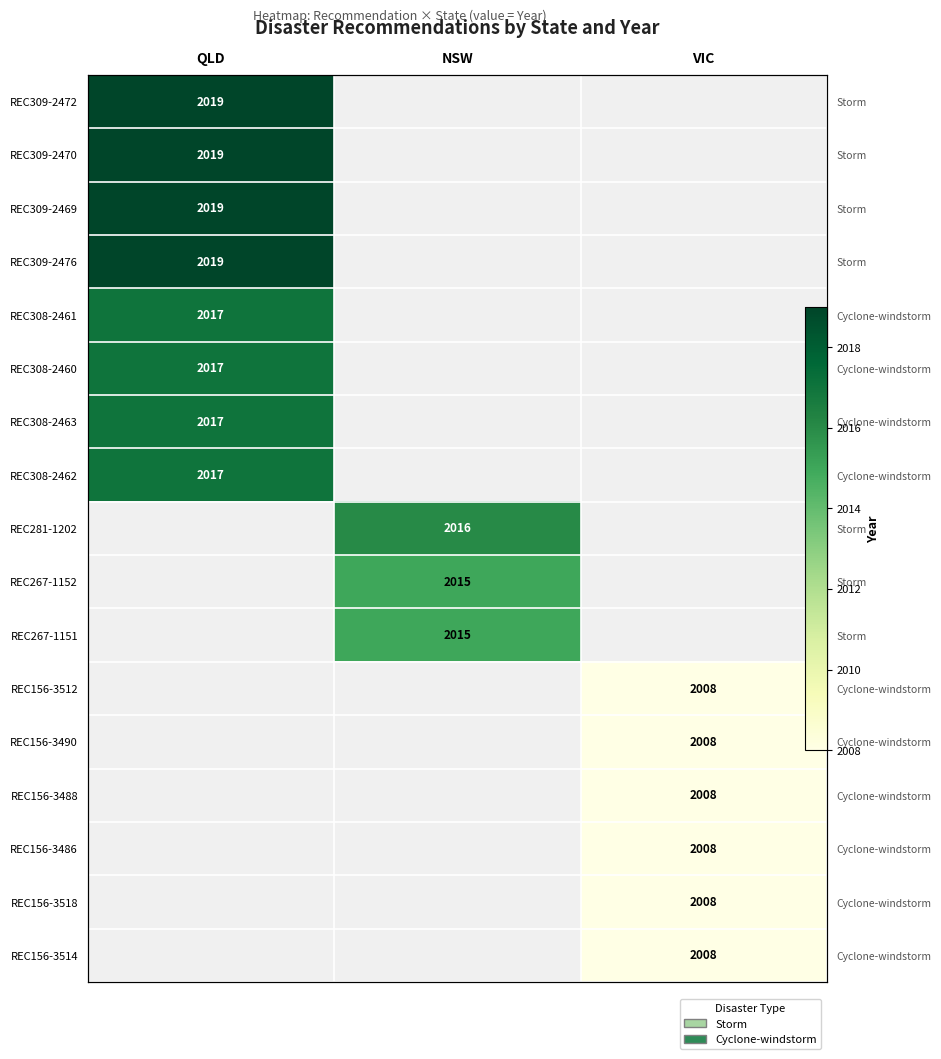

Between NSW and QLD, which is larger?

QLD